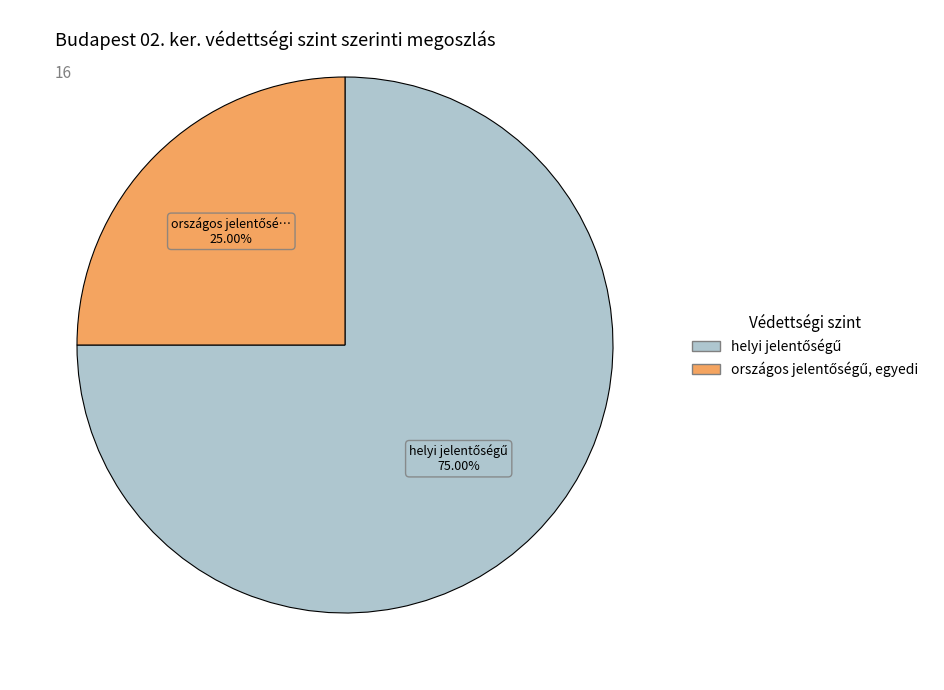

How many segments does this pie chart have?

2